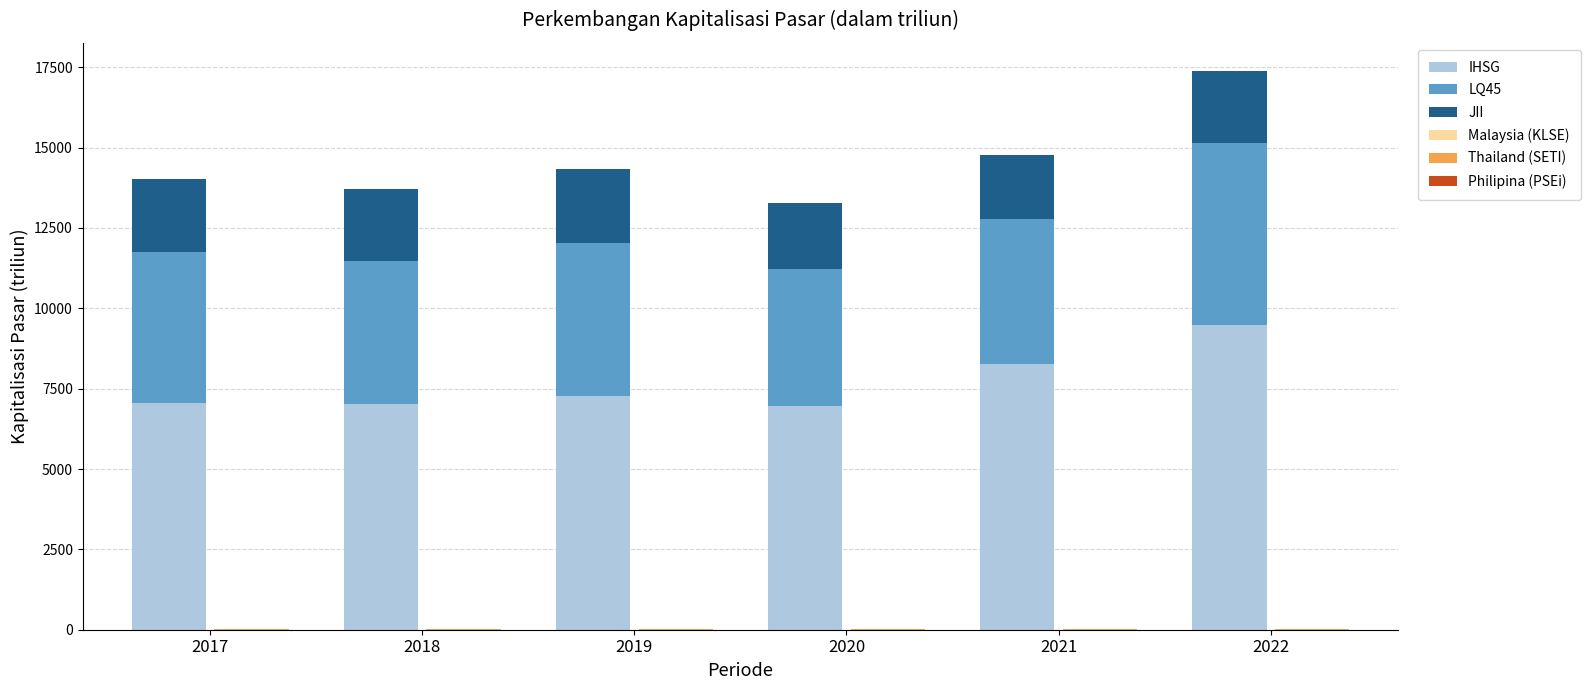

List the labels in order of IHSG value, largest first.

2022, 2021, 2019, 2017, 2018, 2020